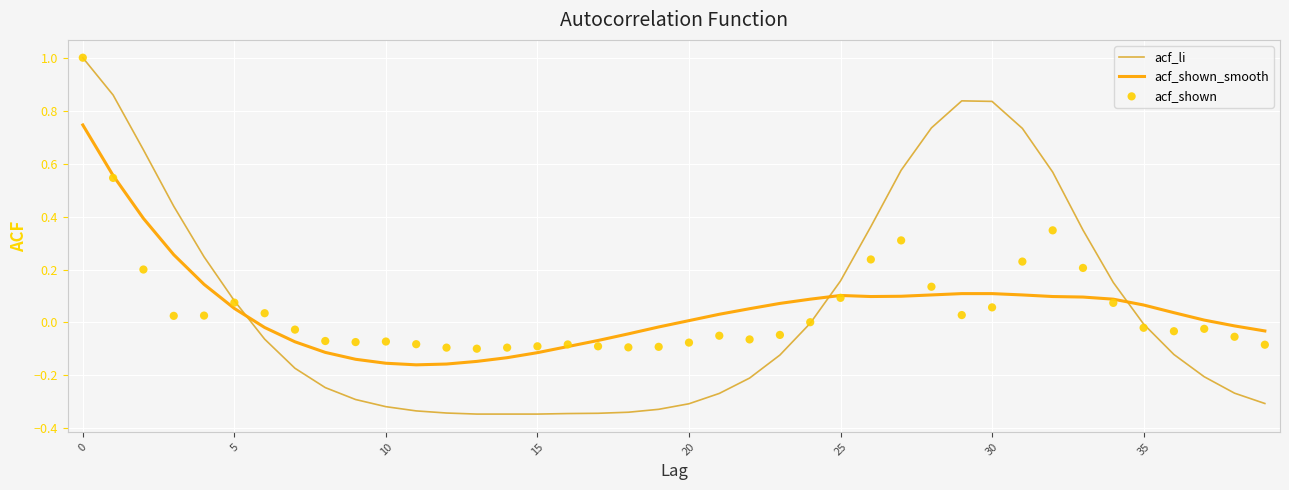

Which series has the largest total across all categories?

acf_li